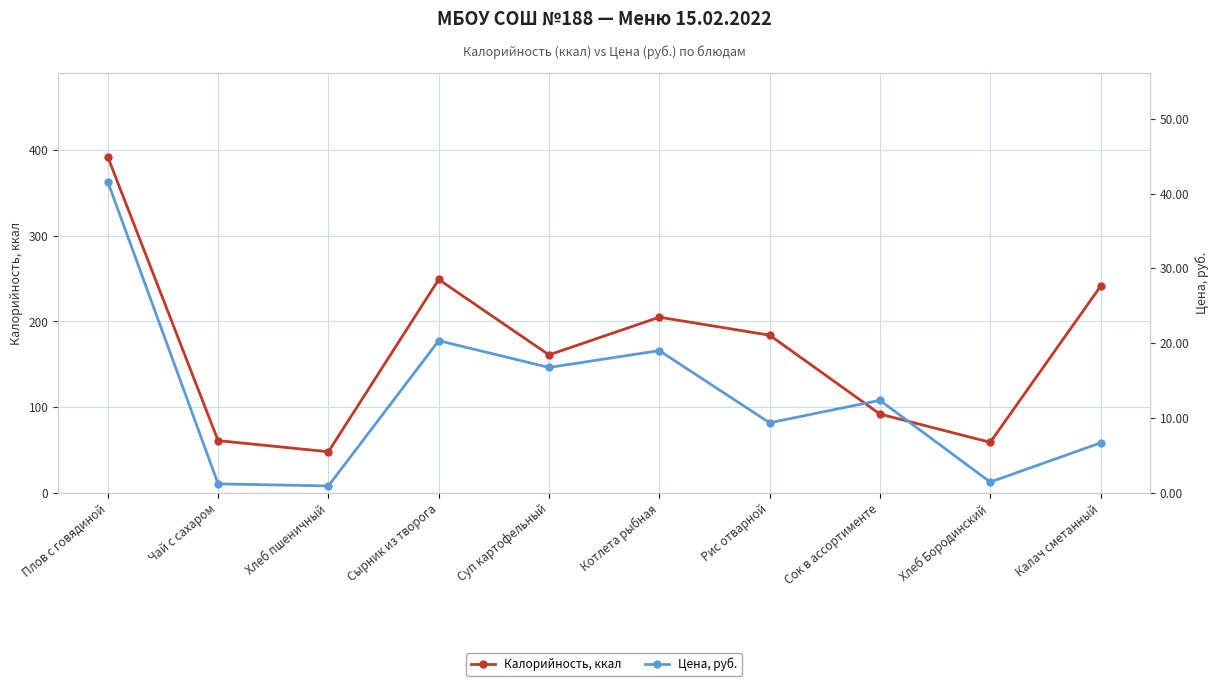

Reading left to right, transcribe all the data shown in this chart.

Калорийность, ккал: 392.0	61.0	48.0	249.0	161.0	205.0	184.0	92.0	59.0	241.0
Цена, руб.: 41.6	1.2	0.9	20.3	16.8	19.0	9.4	12.4	1.4	6.7